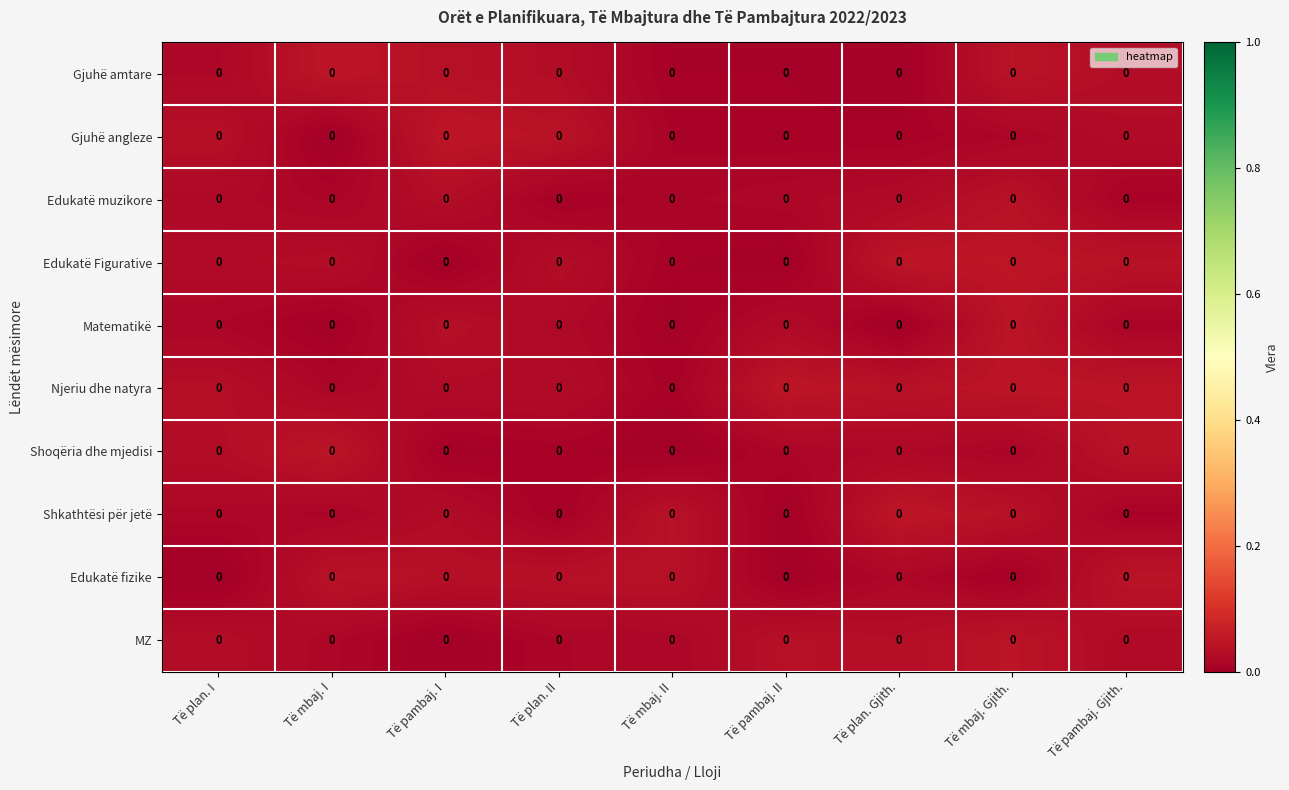

Is it true that Edukatë muzikore equals 0.0 at Të mbaj. I?

True